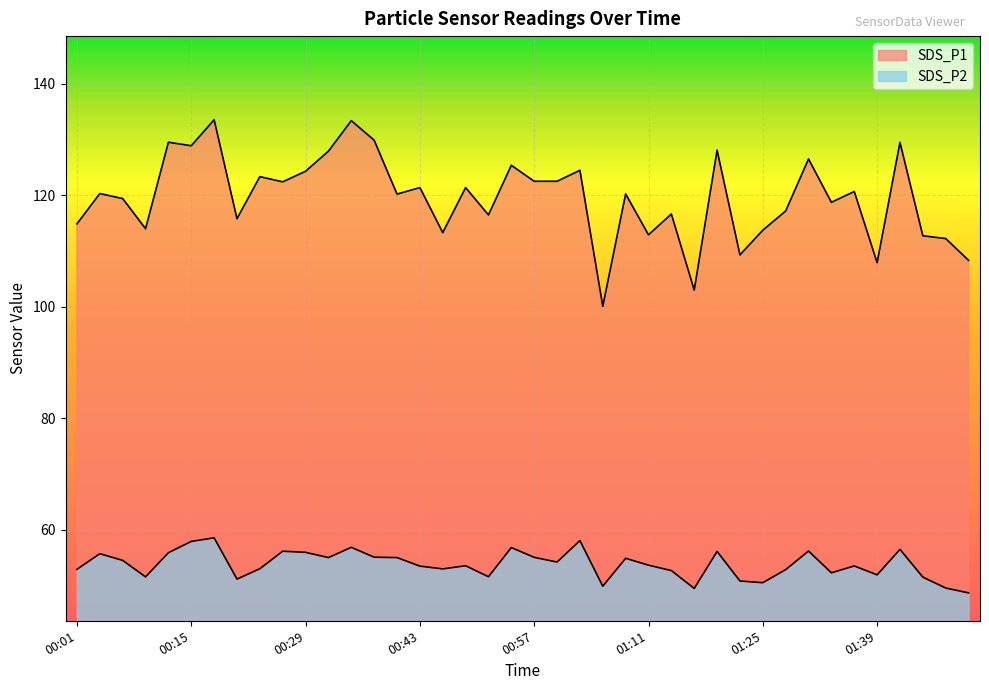

True or false: SDS_P2 and SDS_P1 intersect in this chart.

False